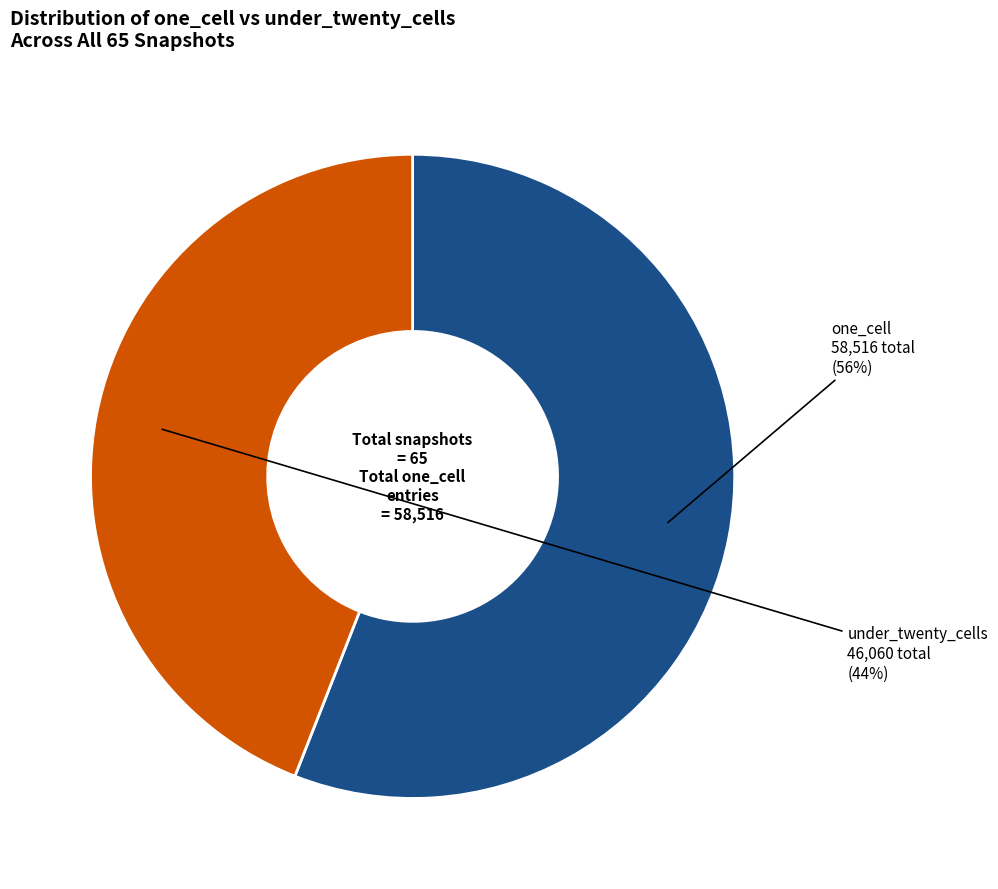

Which slice is the largest?

one_cell